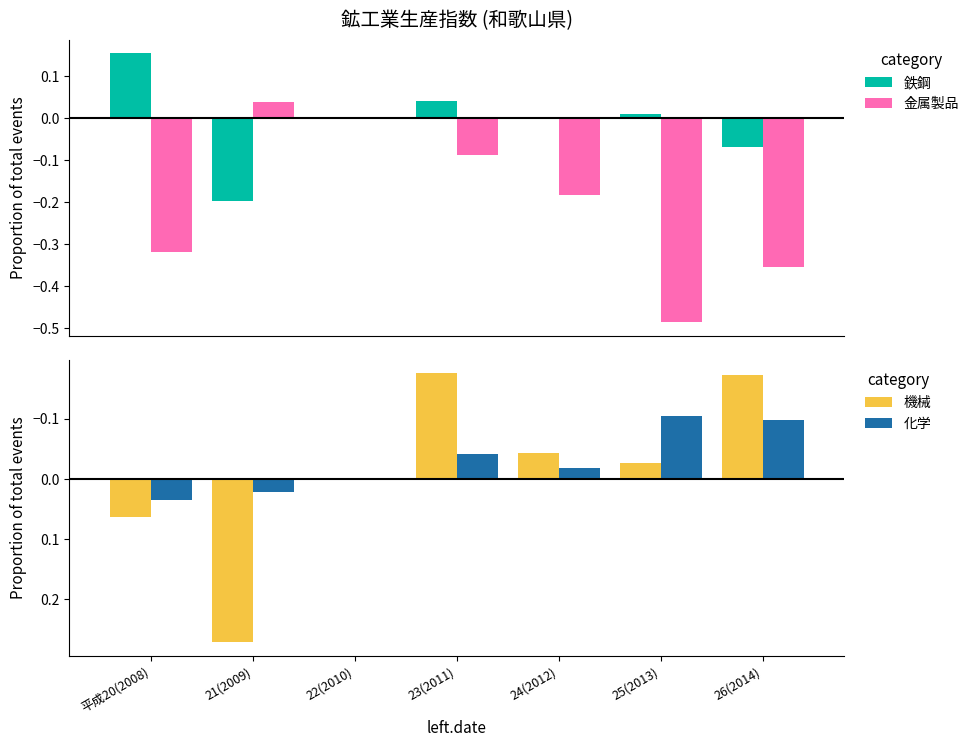

Reading left to right, extract all data points from this chart.

鉄鋼: 平成20(2008)=0.2	21(2009)=-0.2	22(2010)=0.0	23(2011)=0.0	24(2012)=0.0	25(2013)=0.0	26(2014)=-0.1
金属製品: 平成20(2008)=-0.3	21(2009)=0.0	22(2010)=0.0	23(2011)=-0.1	24(2012)=-0.2	25(2013)=-0.5	26(2014)=-0.4
機械: 平成20(2008)=0.1	21(2009)=0.3	22(2010)=0.0	23(2011)=-0.2	24(2012)=-0.0	25(2013)=-0.0	26(2014)=-0.2
化学: 平成20(2008)=0.0	21(2009)=0.0	22(2010)=0.0	23(2011)=-0.0	24(2012)=-0.0	25(2013)=-0.1	26(2014)=-0.1